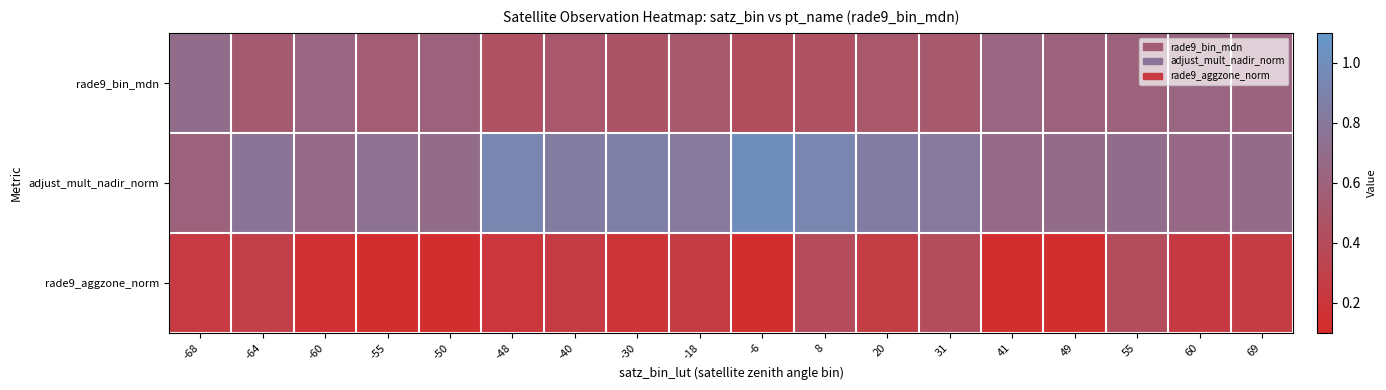

At how many categories does at least one series exceed 0?

18